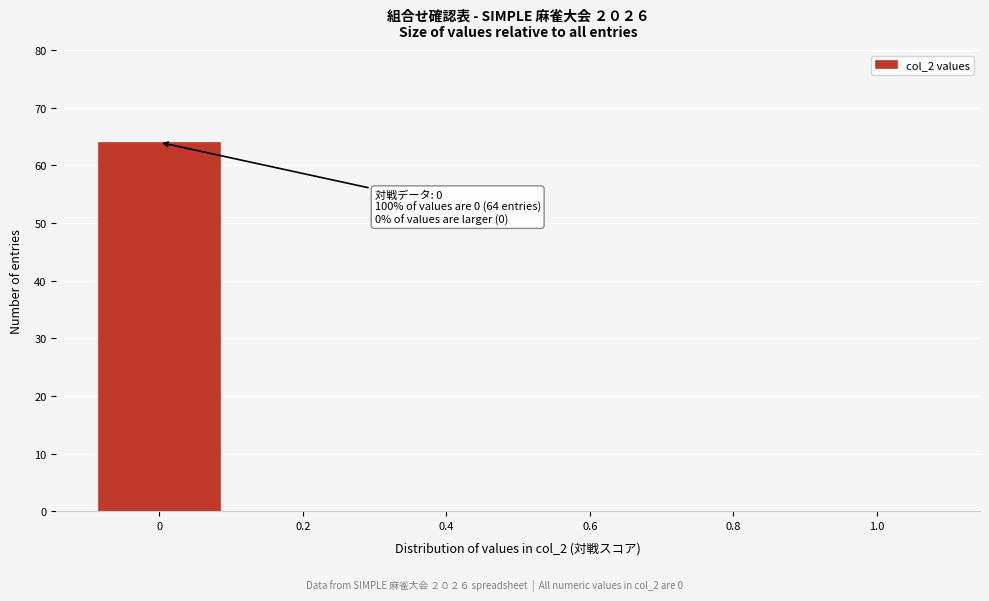

Reading left to right, transcribe all the data shown in this chart.

0=64	0.2=0	0.4=0	0.6=0	0.8=0	1.0=0